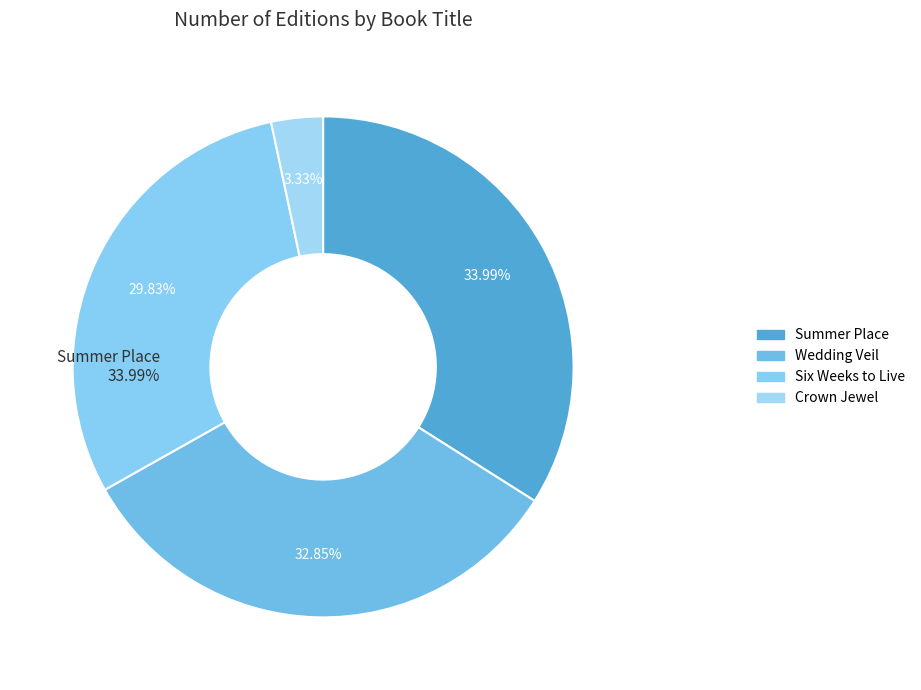

Does Summer Place represent more than half of the total?

No